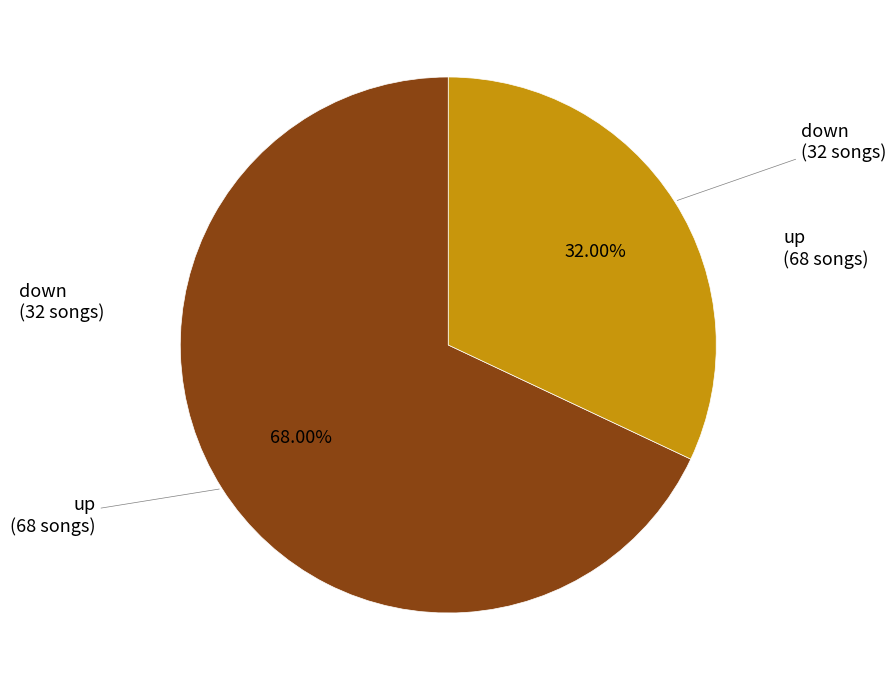

Is there any slice that represents more than half of the pie?

Yes